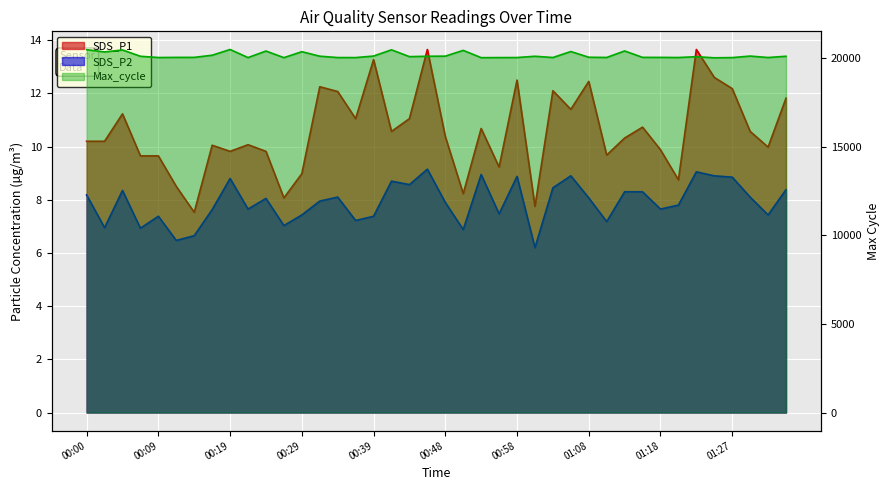

Which series has the largest total across all categories?

Max_cycle